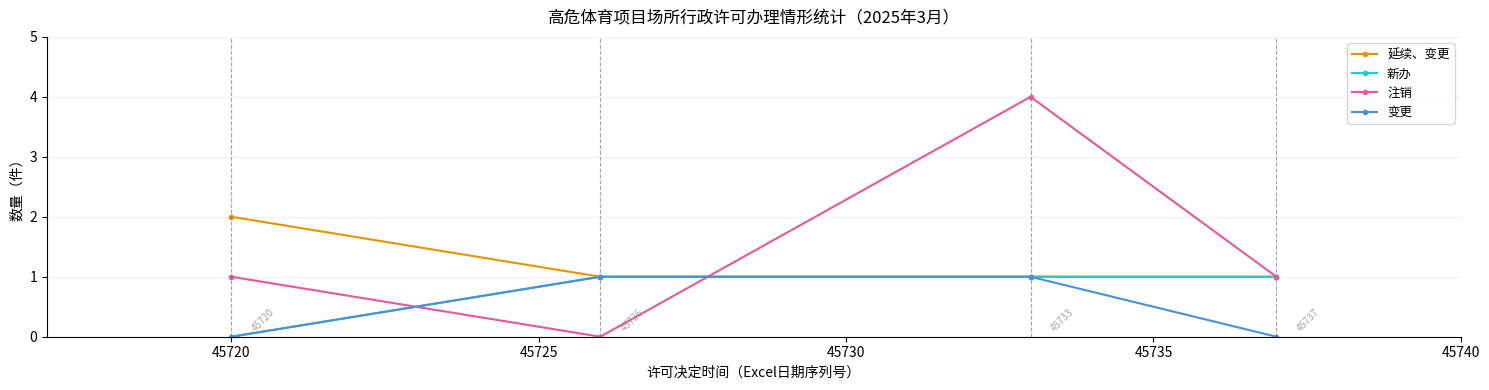

What is the greatest value displayed?

4